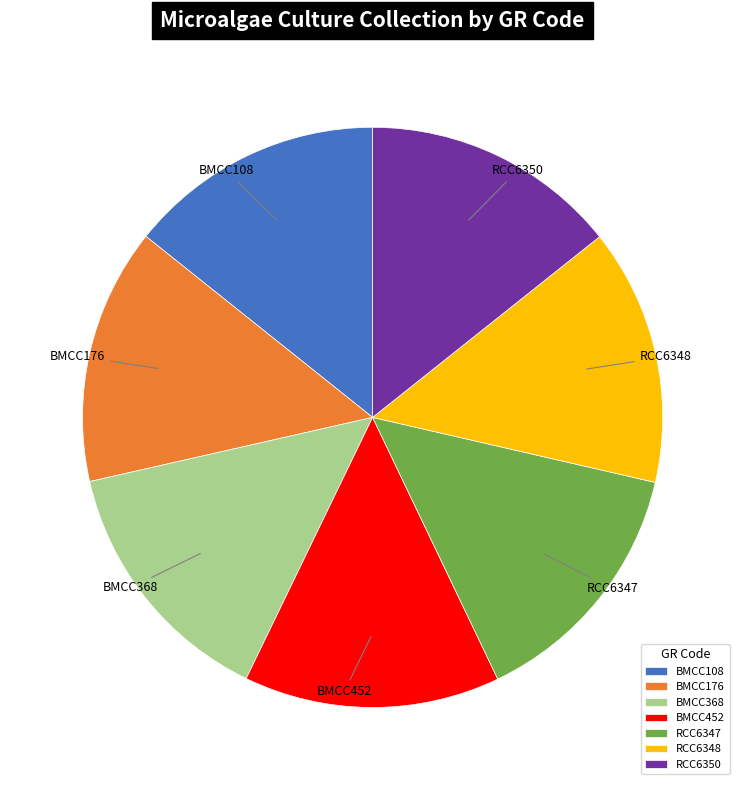

Does BMCC452 account for over 50% of the chart?

No